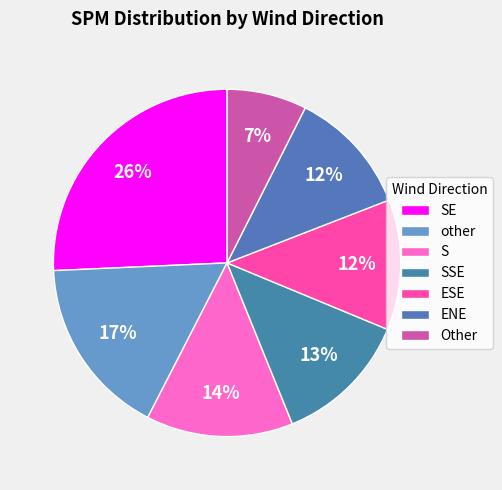

How many slices are in this pie chart?

7